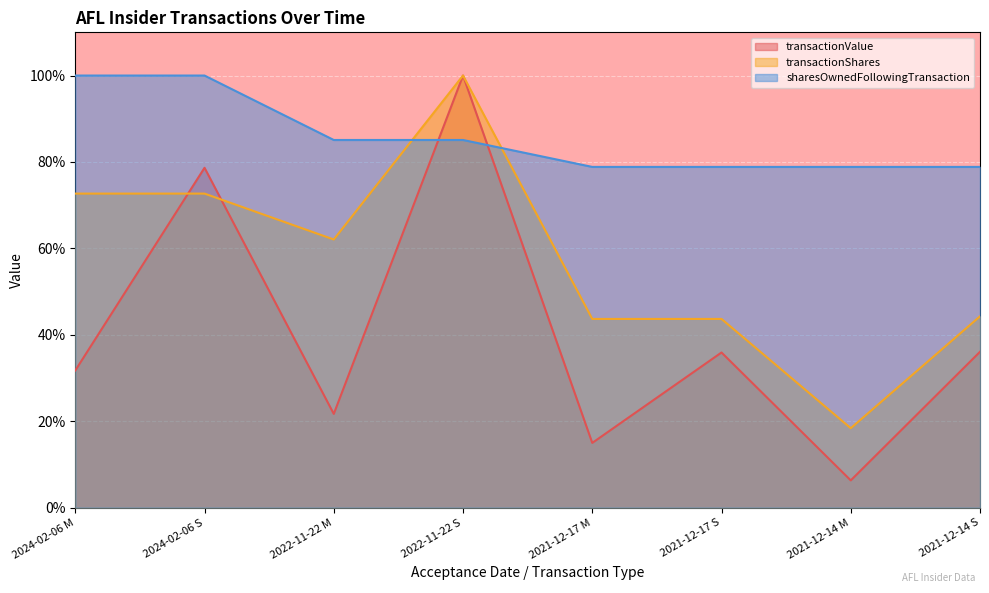

At which label does transactionShares first exceed 62?

2024-02-06 M